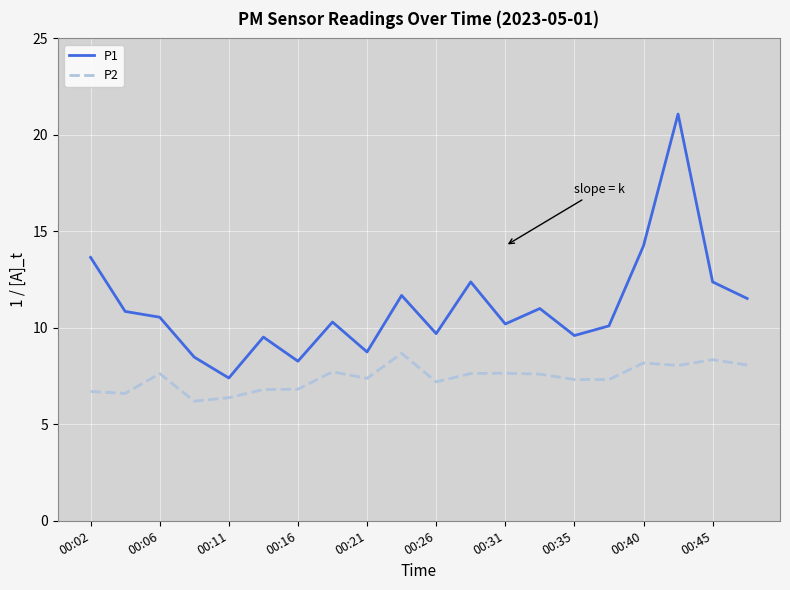

What is the smallest value displayed?

6.2